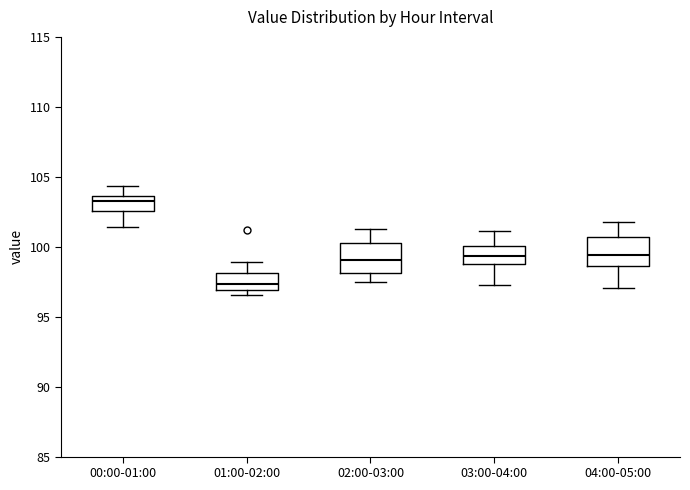

Reading left to right, read every box against the y-axis: the position of its median line, the range the box covers, and the ends of its whiskers. The values are not printed on the chart, so give them approximately, as read against the axis.

00:00-01:00: median 103.0, box 102.5 to 103.5, whiskers 101.5 to 104.5
01:00-02:00: median 97.5, box 97.0 to 98.0, whiskers 96.5 to 99.0
02:00-03:00: median 99.0, box 98.0 to 100.5, whiskers 97.5 to 101.5
03:00-04:00: median 99.5, box 99.0 to 100.0, whiskers 97.0 to 101.0
04:00-05:00: median 99.5, box 98.5 to 100.5, whiskers 97.0 to 102.0